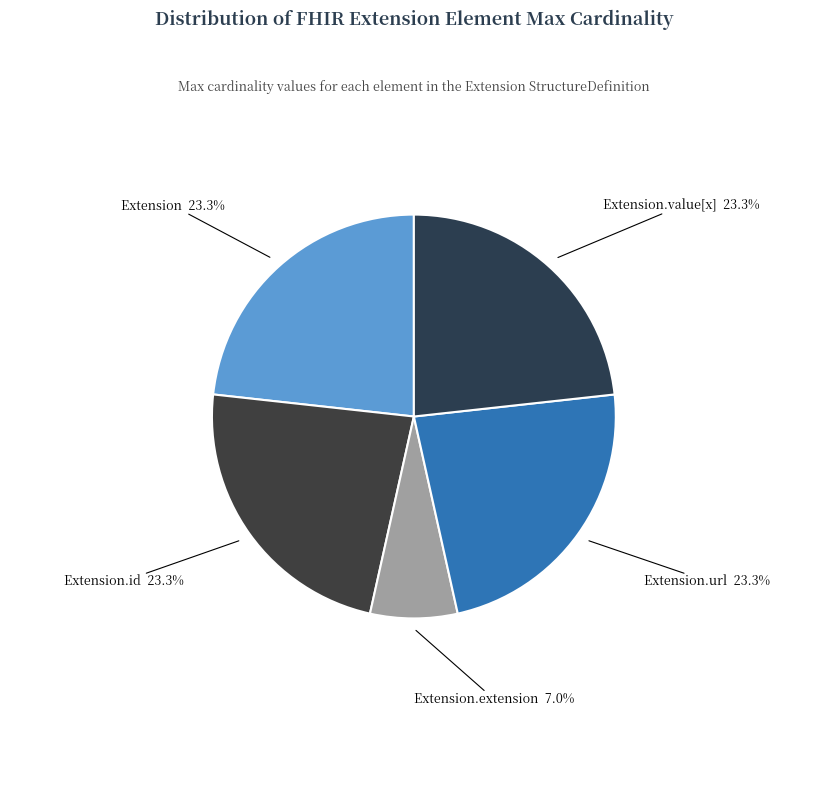

How many segments does this pie chart have?

5